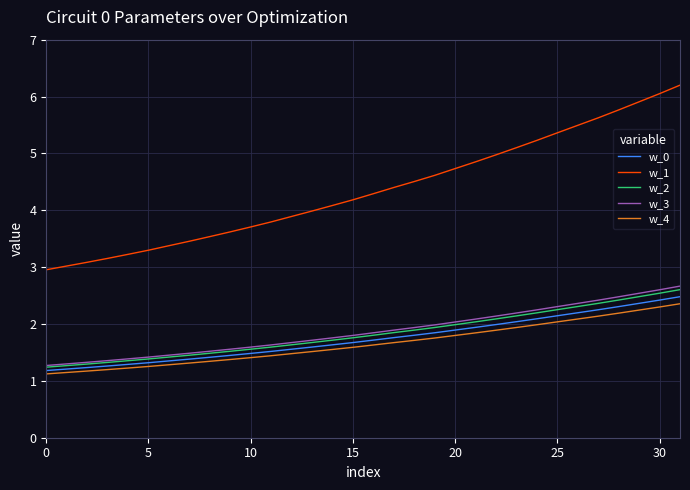

What is the minimum value for w_4?

1.1